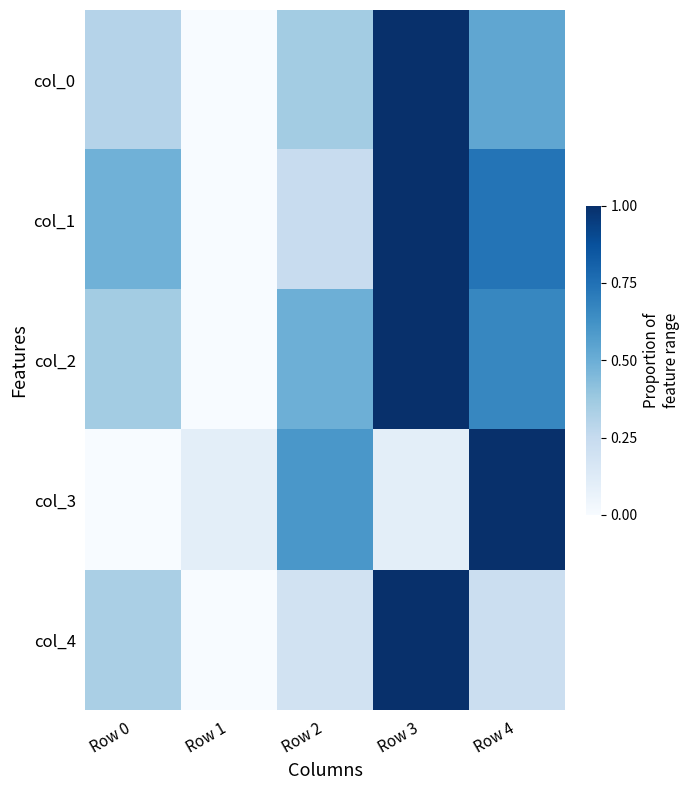

Reading right to left, what are all the values shown in this chart?

col_0: Row 4=0.5	Row 3=1.0	Row 2=0.4	Row 1=0.0	Row 0=0.3
col_1: Row 4=0.7	Row 3=1.0	Row 2=0.2	Row 1=0.0	Row 0=0.5
col_2: Row 4=0.7	Row 3=1.0	Row 2=0.5	Row 1=0.0	Row 0=0.4
col_3: Row 4=1.0	Row 3=0.1	Row 2=0.6	Row 1=0.1	Row 0=0.0
col_4: Row 4=0.2	Row 3=1.0	Row 2=0.2	Row 1=0.0	Row 0=0.3